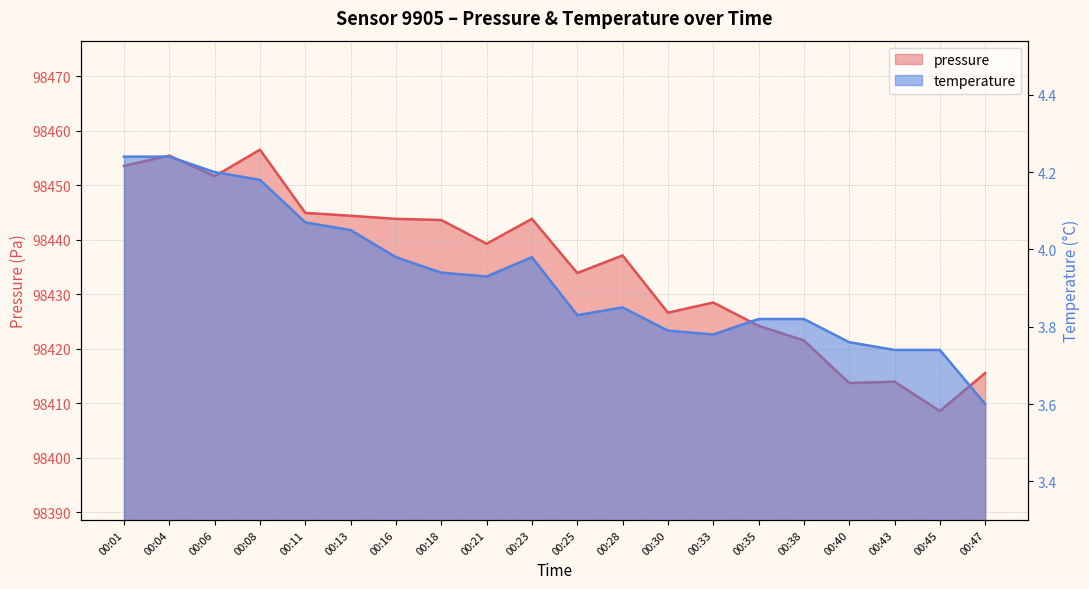

How many categories are shown in the chart?

20